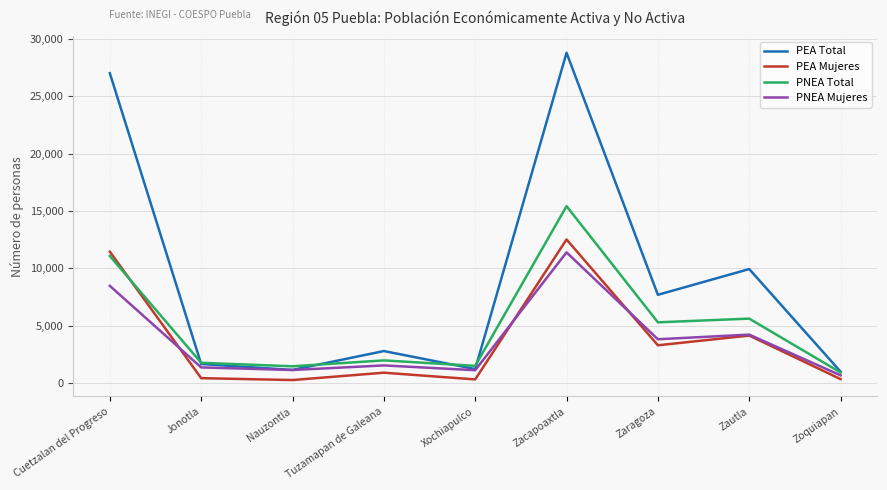

At which category is the sum across all series the highest?

Zacapoaxtla